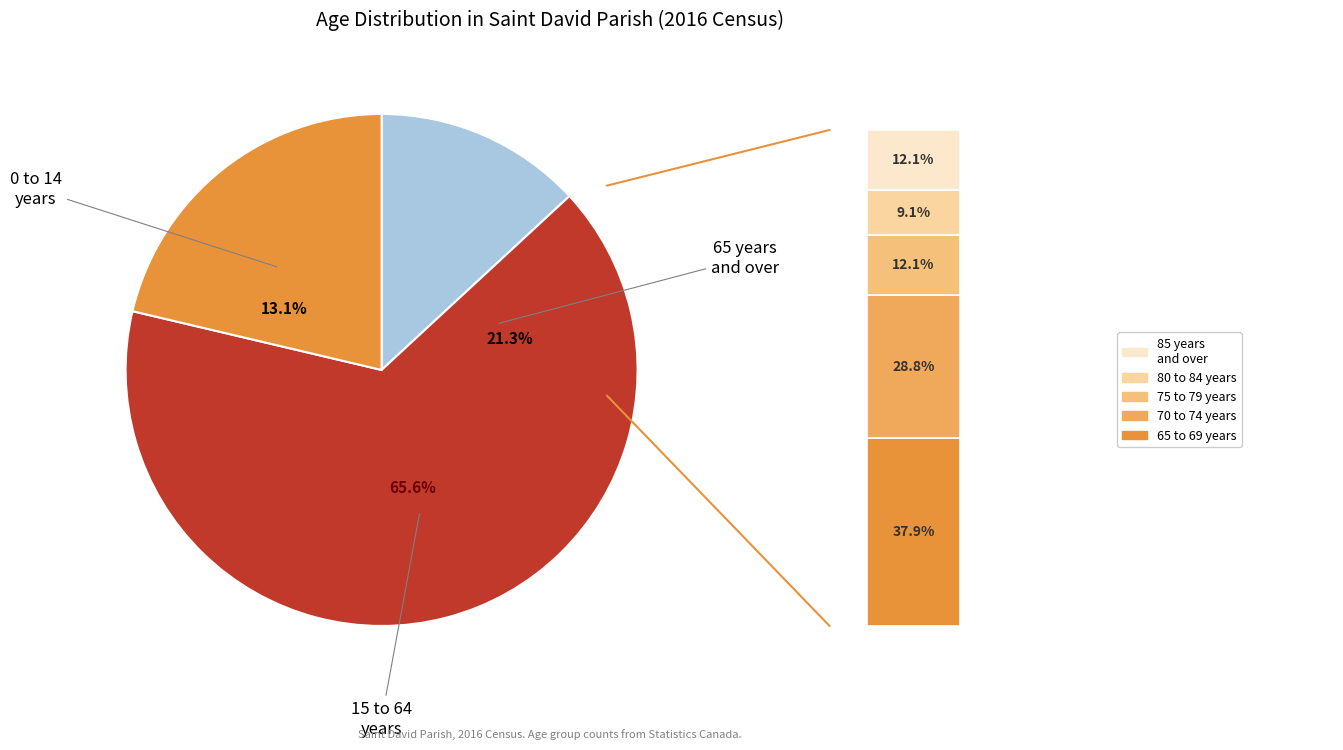

Which category accounts for the majority?

15 to 64 years